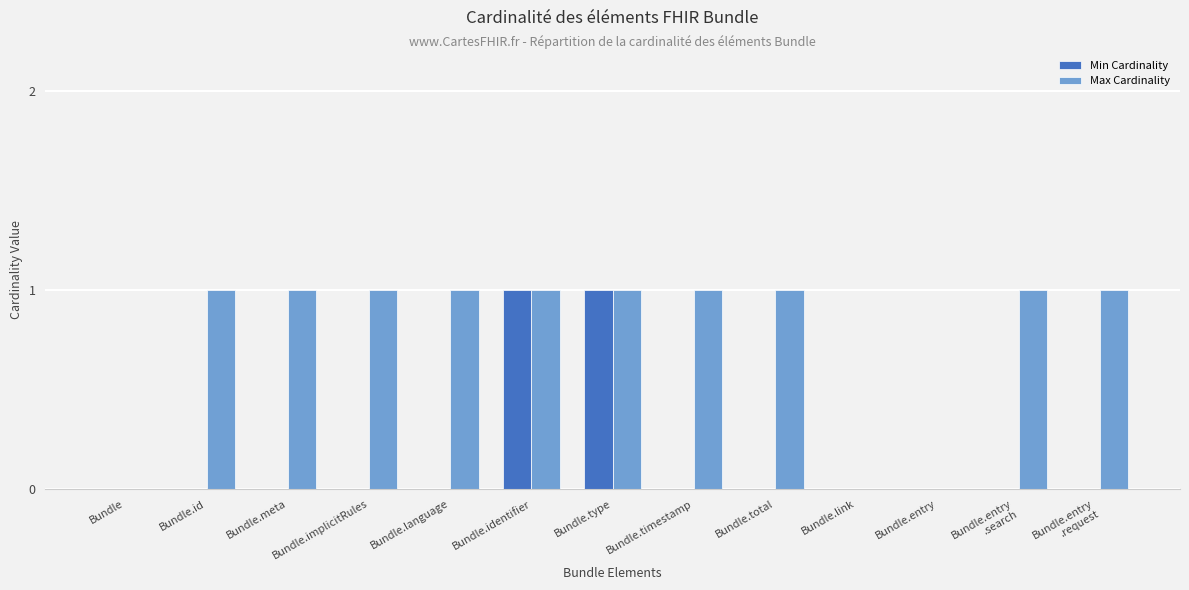

Which series changed the most between Bundle.meta and Bundle.identifier?

Min Cardinality